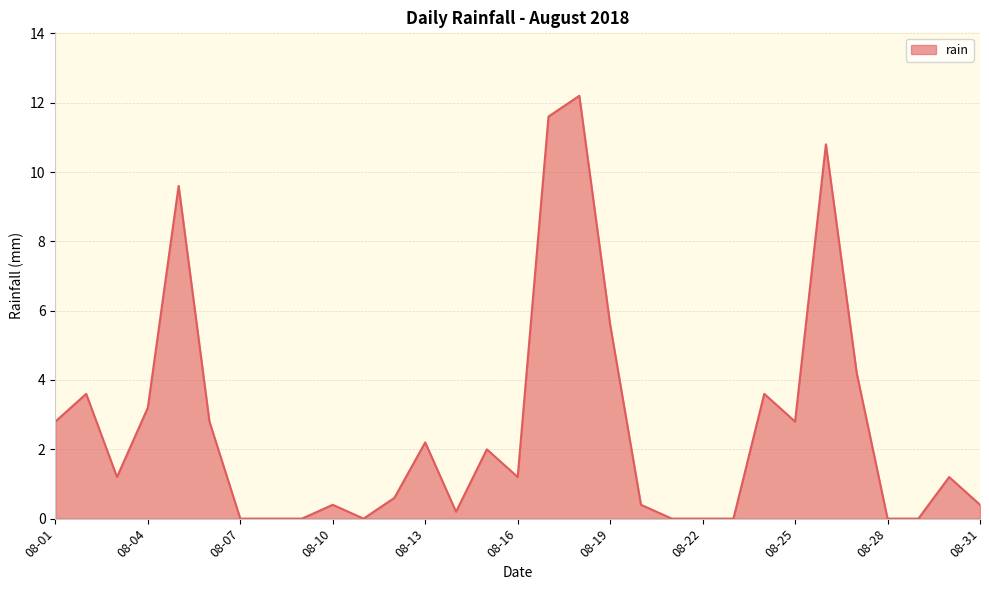

Reading right to left, extract all data points from this chart.

0.4	1.2	0.0	0.0	4.2	10.8	2.8	3.6	0.0	0.0	0.0	0.4	5.6	12.2	11.6	1.2	2.0	0.2	2.2	0.6	0.0	0.4	0.0	0.0	0.0	2.8	9.6	3.2	1.2	3.6	2.8